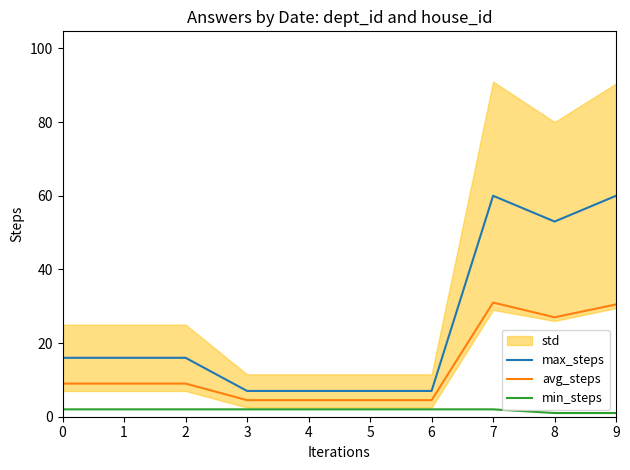

True or false: min_steps and max_steps intersect in this chart.

False